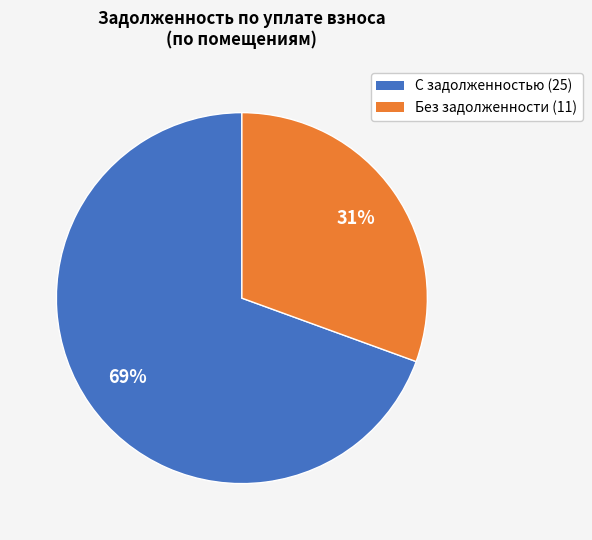

Is there a majority slice in this chart?

Yes